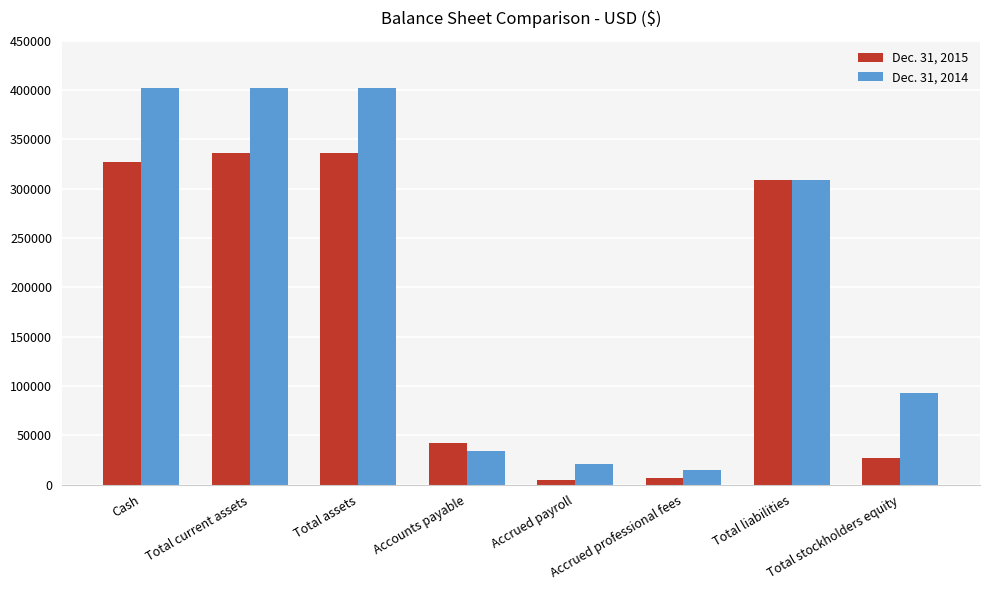

Which series changed the most between Accounts payable and Total stockholders equity?

Dec. 31, 2014